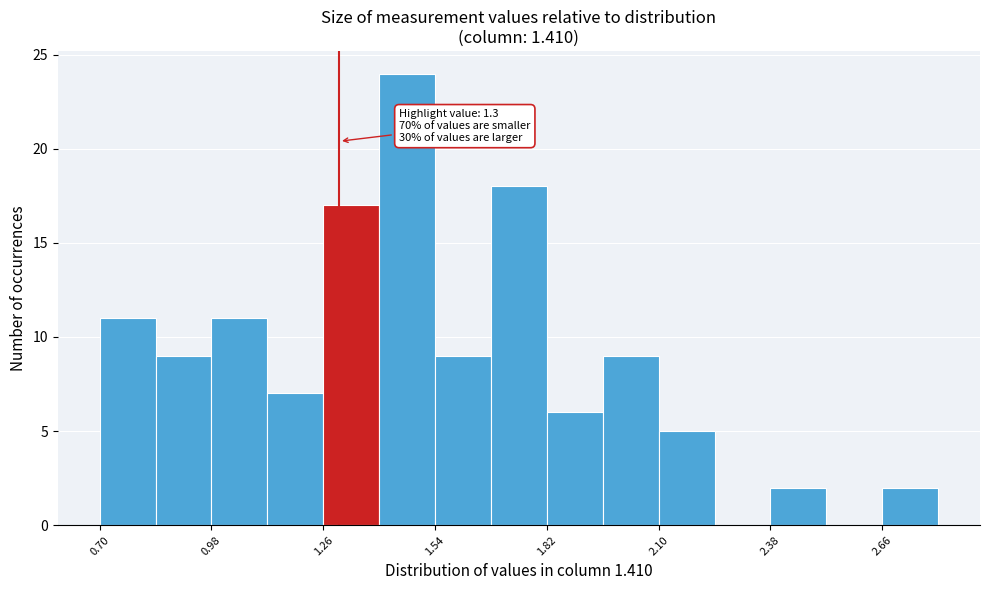

Around what value on the x-axis is the tallest bar? Give the approximate position of its centre, as read against the axis.

1.45